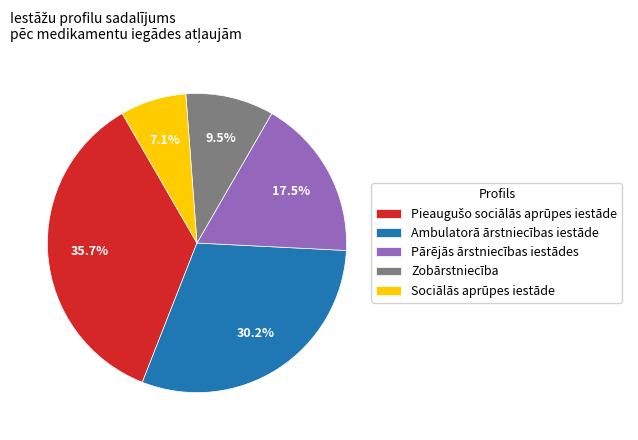

What percentage is the Sociālās aprūpes iestāde slice, to the nearest percent?

7%